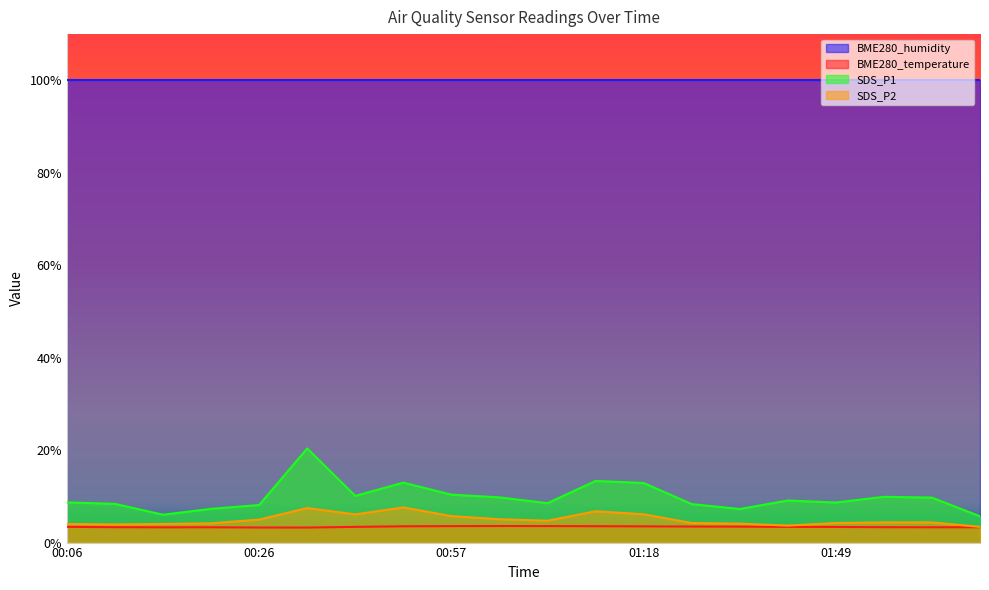

What is the average value of the SDS_P1 series?

9.8